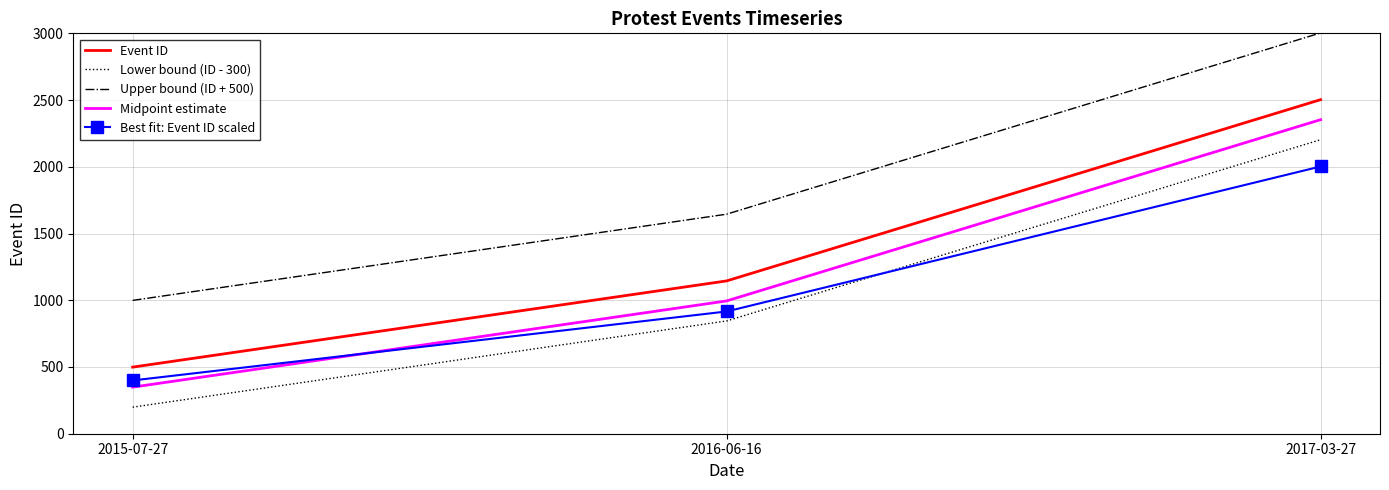

True or false: Midpoint estimate has a value of 409.7 at 2016-06-16.

False